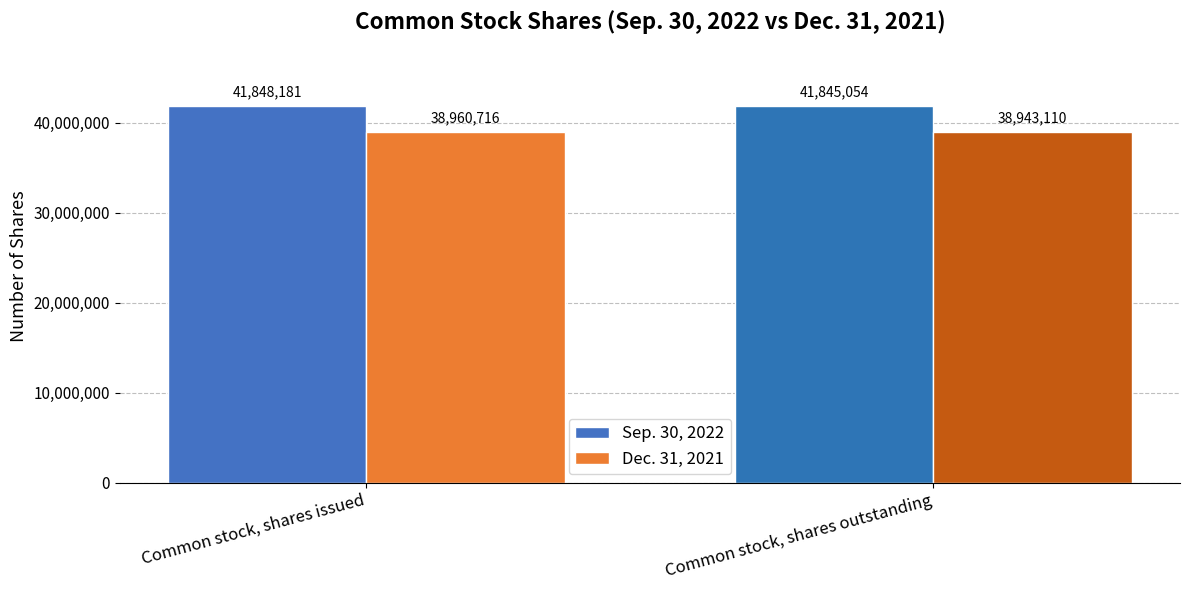

How many values in the Sep. 30, 2022 series are below 41848181?

1